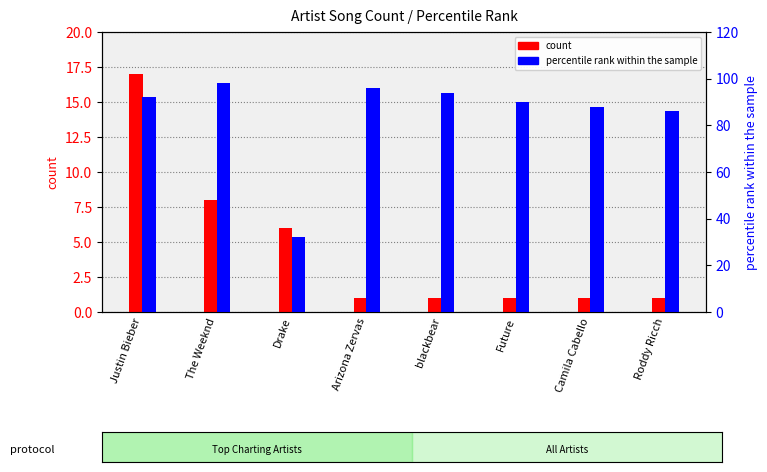

Count the number of data series in this chart.

2